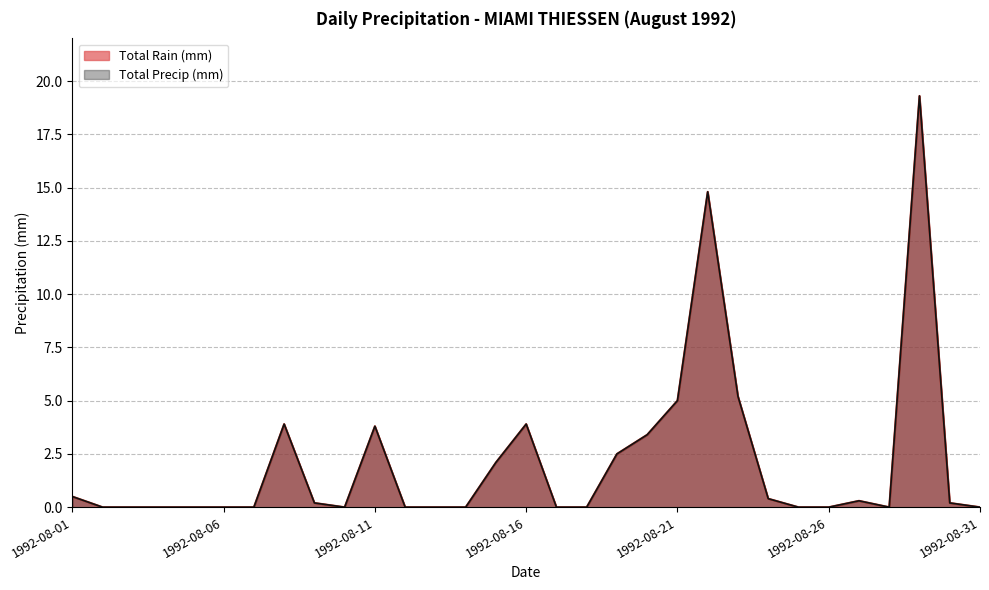

Where is the first local minimum for Total Rain (mm)?

1992-08-10